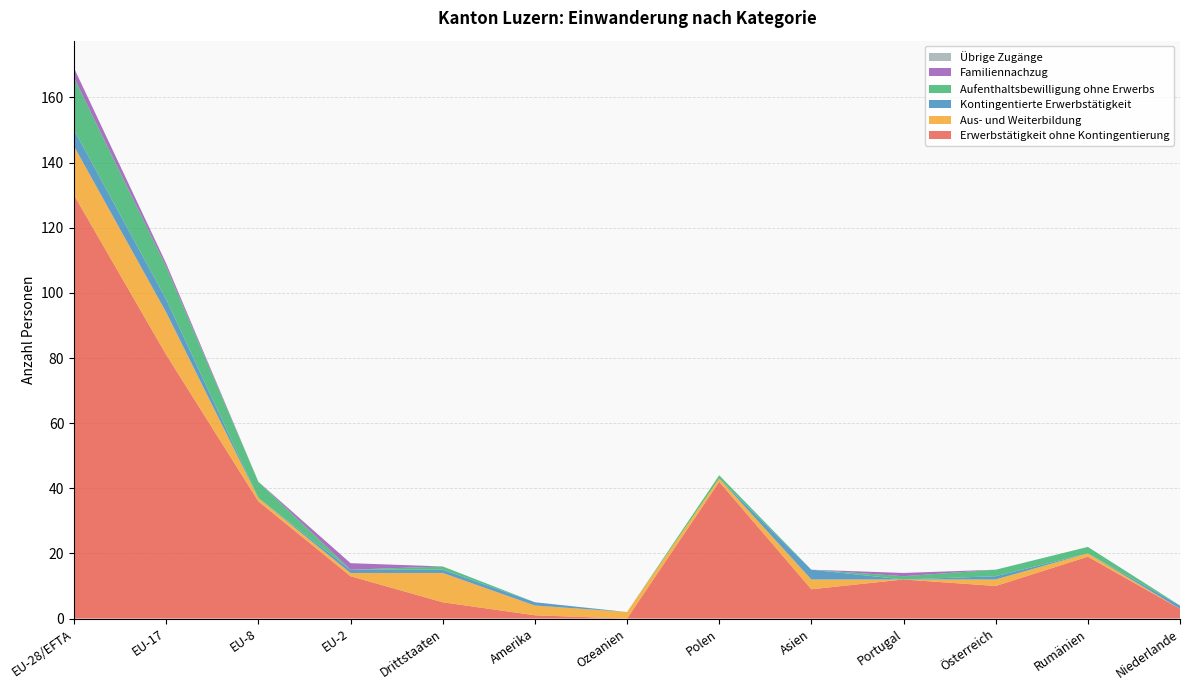

Reading left to right, list all the values displayed in this chart.

Erwerbstätigkeit ohne Kontingentierung: EU-28/EFTA=130	EU-17=81	EU-8=36	EU-2=13	Drittstaaten=5	Amerika=1	Ozeanien=0	Polen=42	Asien=9	Portugal=12	Österreich=10	Rumänien=19	Niederlande=3
Aus- und Weiterbildung: EU-28/EFTA=15	EU-17=13	EU-8=1	EU-2=1	Drittstaaten=9	Amerika=3	Ozeanien=2	Polen=1	Asien=3	Portugal=0	Österreich=2	Rumänien=1	Niederlande=0
Kontingentierte Erwerbstätigkeit: EU-28/EFTA=5	EU-17=4	EU-8=0	EU-2=1	Drittstaaten=1	Amerika=1	Ozeanien=0	Polen=0	Asien=3	Portugal=0	Österreich=1	Rumänien=0	Niederlande=1
Aufenthaltsbewilligung ohne Erwerbs: EU-28/EFTA=16	EU-17=10	EU-8=5	EU-2=0	Drittstaaten=1	Amerika=0	Ozeanien=0	Polen=1	Asien=0	Portugal=1	Österreich=2	Rumänien=2	Niederlande=0
Familiennachzug: EU-28/EFTA=3	EU-17=1	EU-8=0	EU-2=2	Drittstaaten=0	Amerika=0	Ozeanien=0	Polen=0	Asien=0	Portugal=1	Österreich=0	Rumänien=0	Niederlande=0
Übrige Zugänge: EU-28/EFTA=0	EU-17=0	EU-8=0	EU-2=0	Drittstaaten=0	Amerika=0	Ozeanien=0	Polen=0	Asien=0	Portugal=0	Österreich=0	Rumänien=0	Niederlande=0